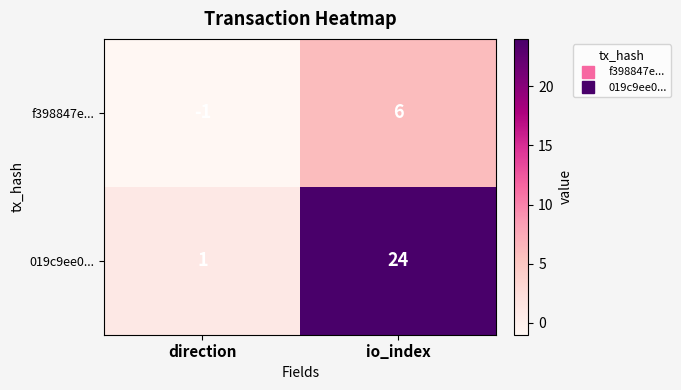

What is the total value across all series at io_index?

30